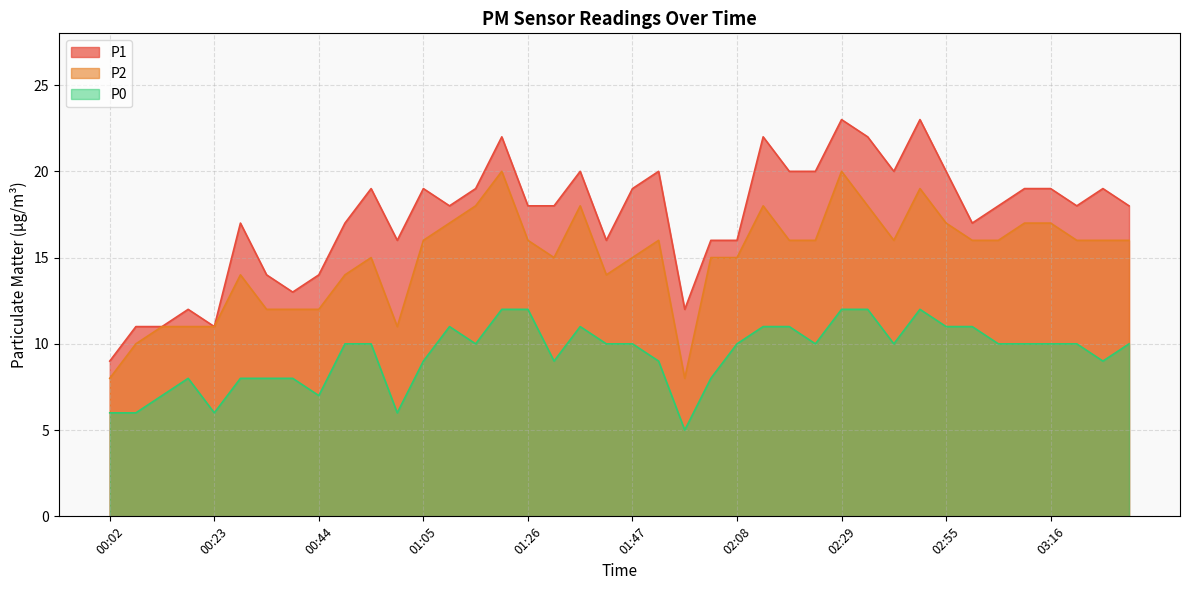

What is the difference between the P0 values at 00:28 and 00:07?

2